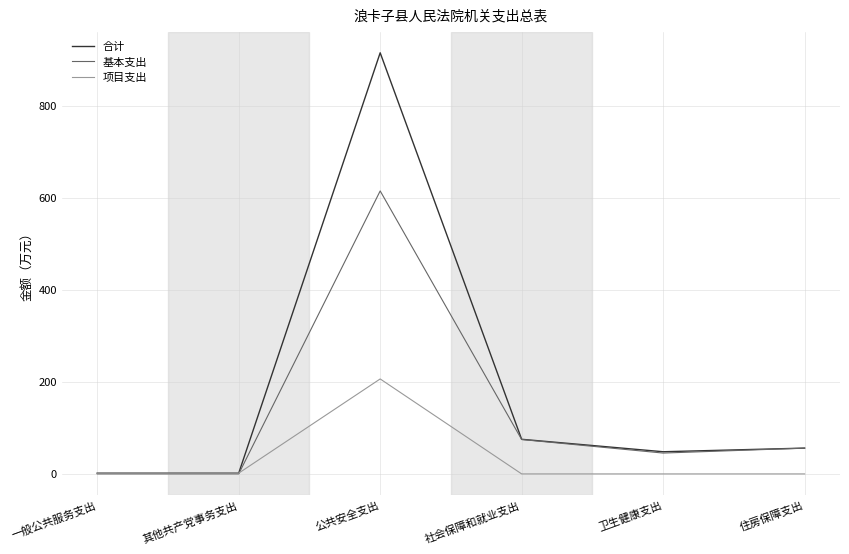

True or false: 合计 has a value of 915.6 at 公共安全支出.

True